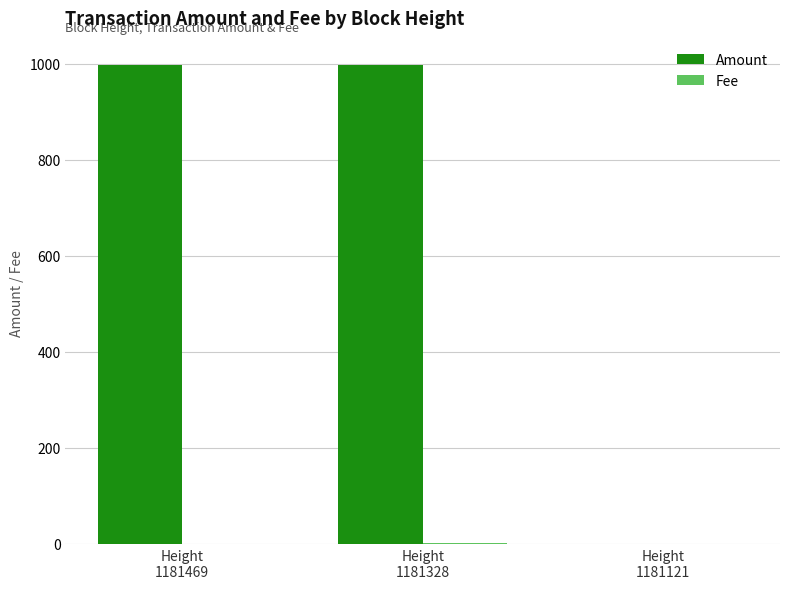

What is the greatest value displayed?

998.0